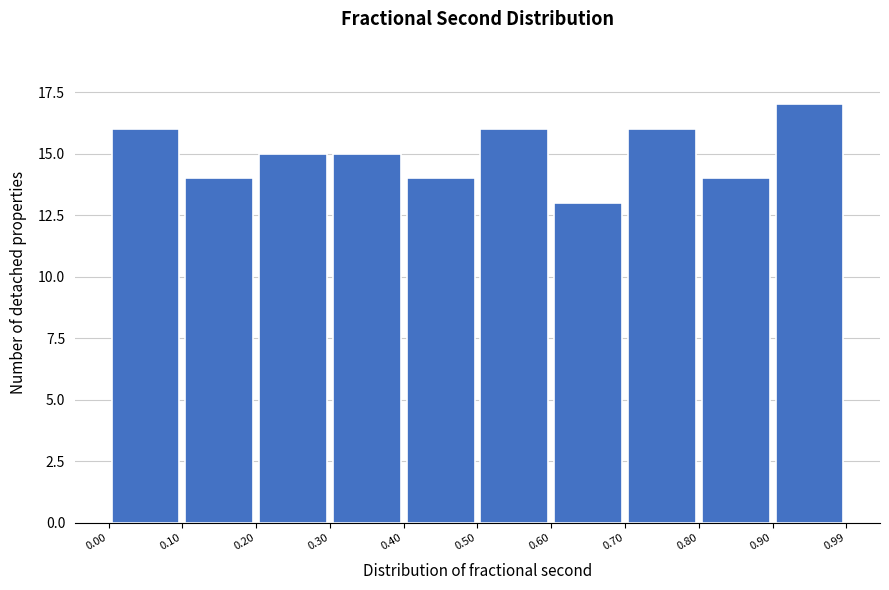

Reading left to right, list every bar in this chart as the range it spans on the x-axis followed by its height. The values are not printed on the chart, so give them approximately, as read against the axis.

0.00 to 0.10: 16
0.10 to 0.20: 14
0.20 to 0.30: 15
0.30 to 0.40: 15
0.40 to 0.50: 14
0.50 to 0.60: 16
0.60 to 0.70: 13
0.70 to 0.80: 16
0.80 to 0.90: 14
0.90 to 0.99: 17